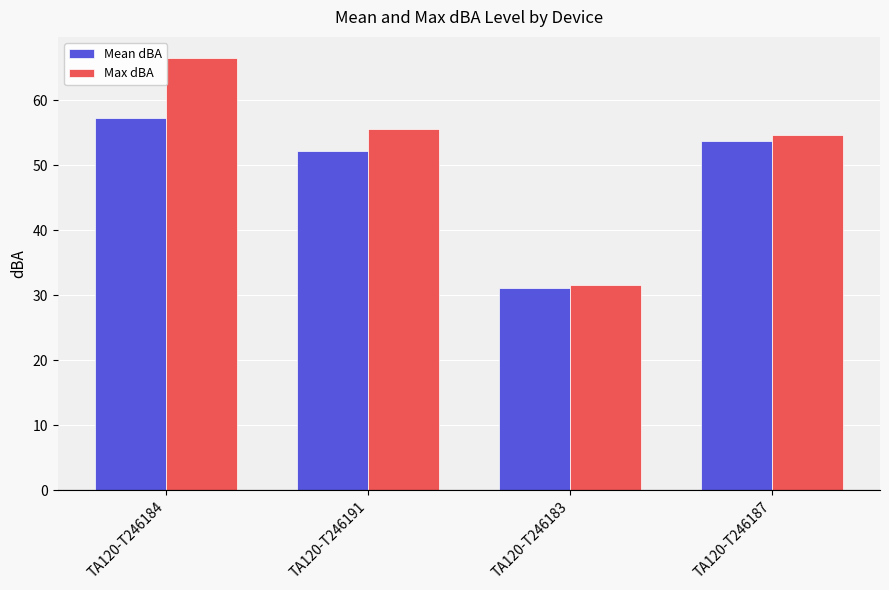

What is the minimum value for Max dBA?

31.5